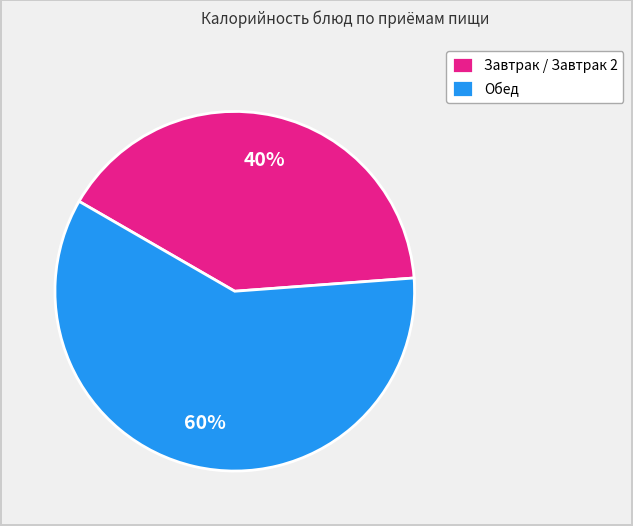

Count the number of slices in the pie.

2